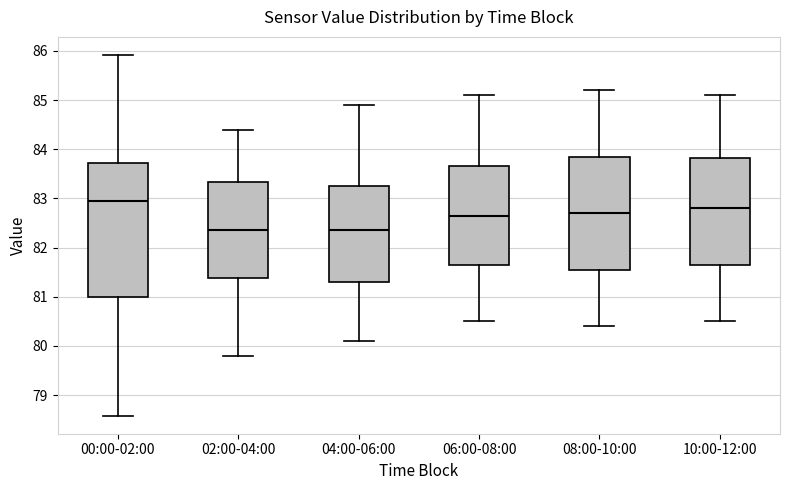

Reading left to right, transcribe this box plot: for each box, give where its median line is, the range the box spans, and where its two whiskers end, as read against the y-axis. The values are not printed on the chart, so give them approximately, as read against the axis.

00:00-02:00: median 82.9, box 81.0 to 83.7, whiskers 78.6 to 85.9
02:00-04:00: median 82.4, box 81.4 to 83.3, whiskers 79.8 to 84.4
04:00-06:00: median 82.4, box 81.3 to 83.3, whiskers 80.1 to 84.9
06:00-08:00: median 82.7, box 81.7 to 83.7, whiskers 80.5 to 85.1
08:00-10:00: median 82.7, box 81.6 to 83.9, whiskers 80.4 to 85.2
10:00-12:00: median 82.8, box 81.7 to 83.8, whiskers 80.5 to 85.1